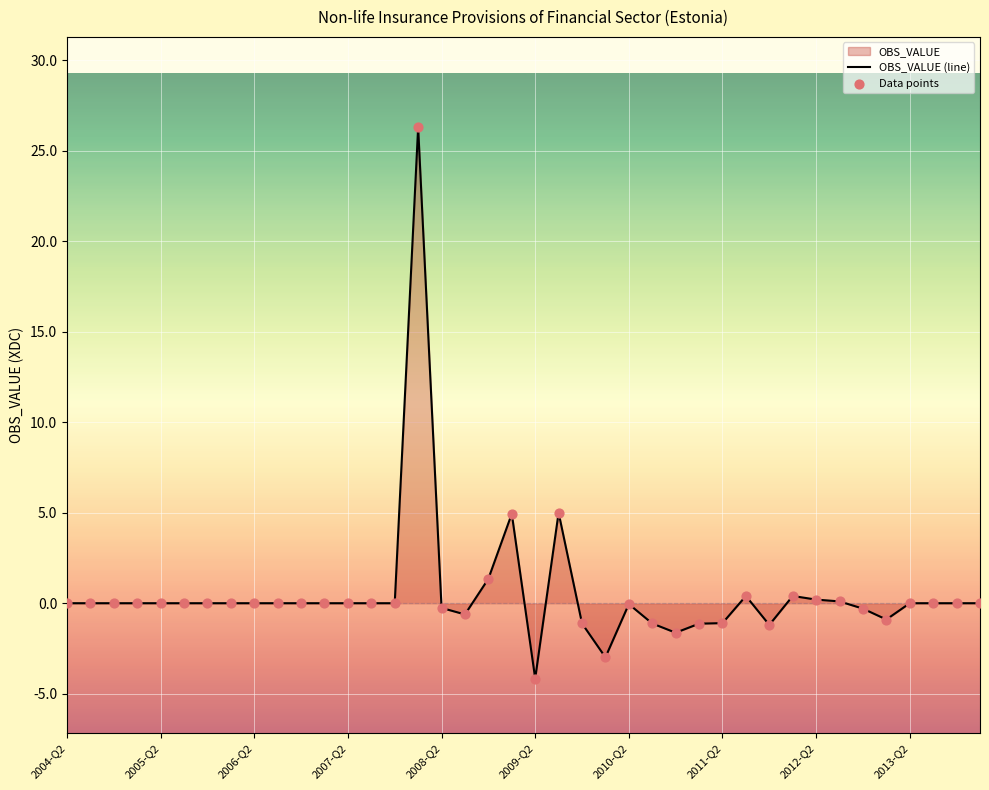

At how many categories does at least one series exceed 0?

8